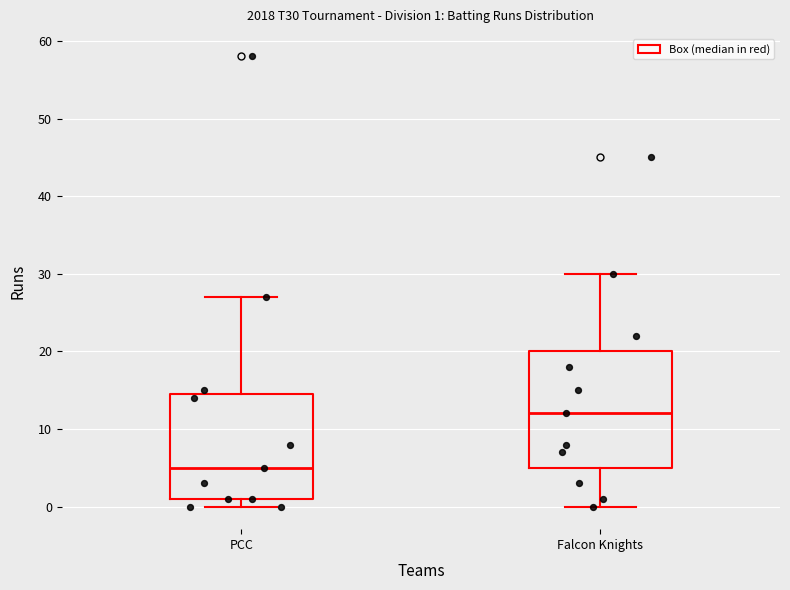

Comparing the boxes themselves (not the whiskers), which one is the tallest?

Falcon Knights